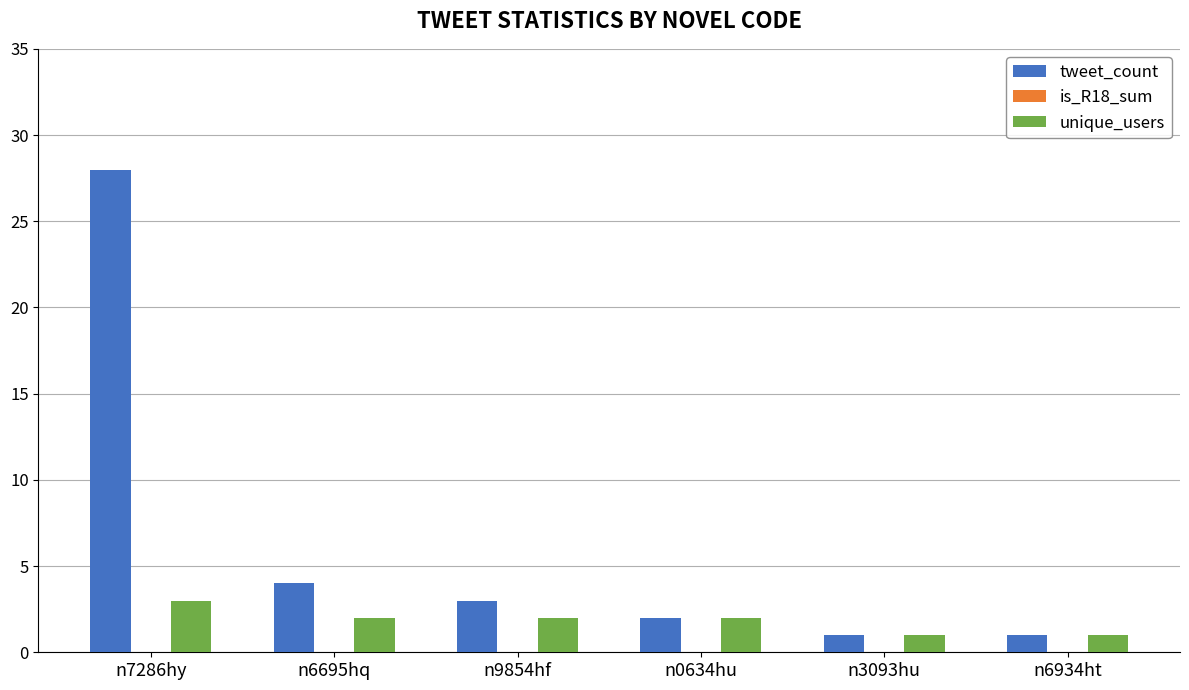

Which category has the highest value in the unique_users series?

n7286hy